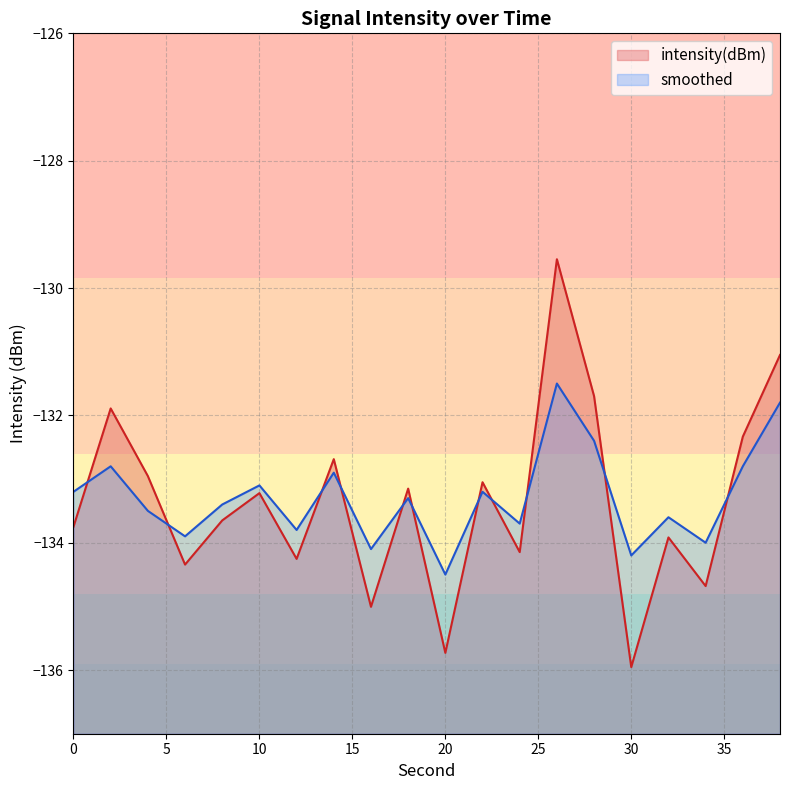

How many intersections are there between intensity(dBm) and smoothed?

11